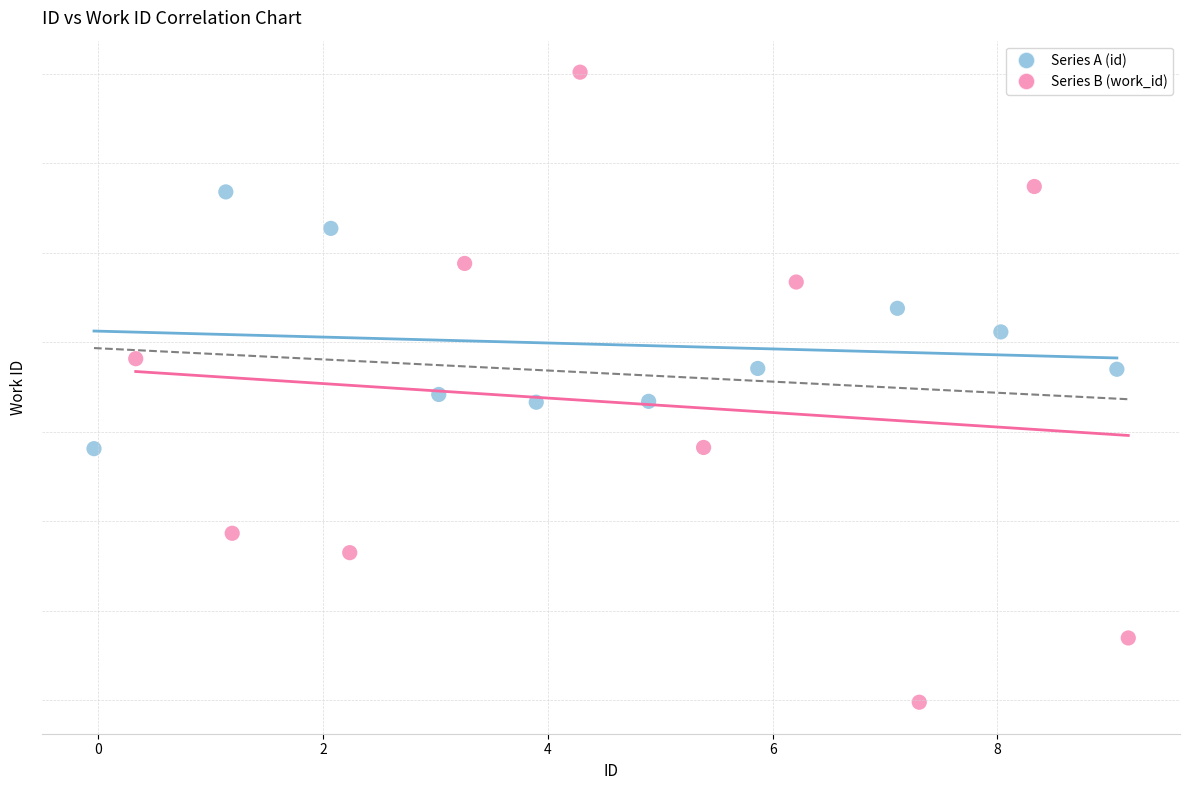

Which series has the widest spread of Y values?

Series B (work_id)